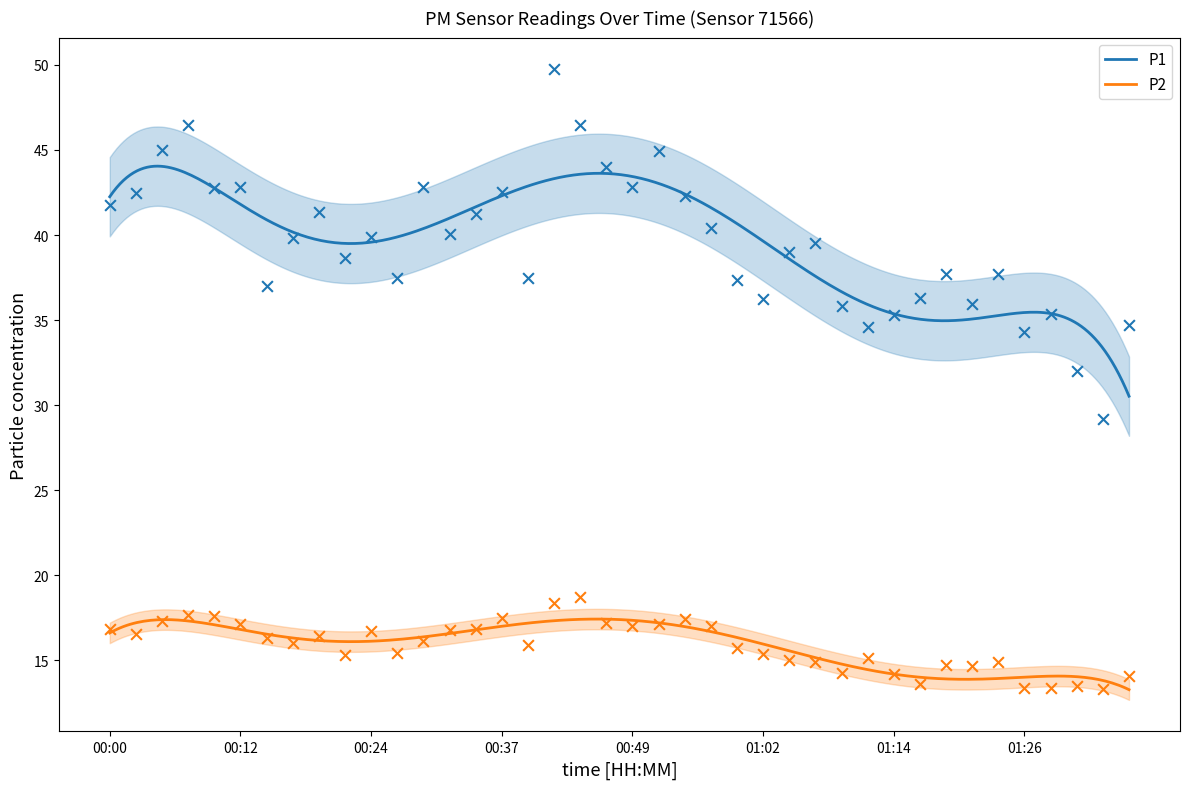

Is the value of P1 at 00:44 greater than the value of P2 at 00:54?

Yes